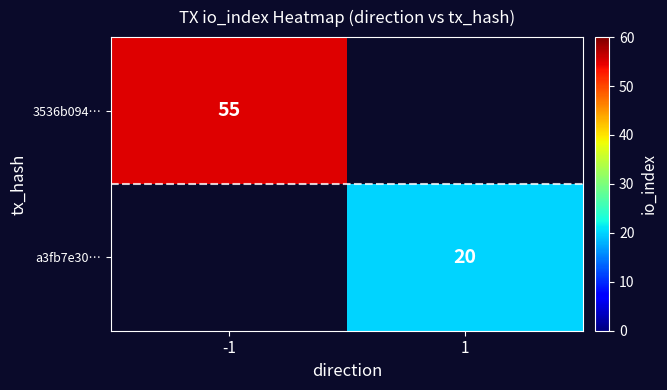

At how many categories does at least one series exceed 38?

1